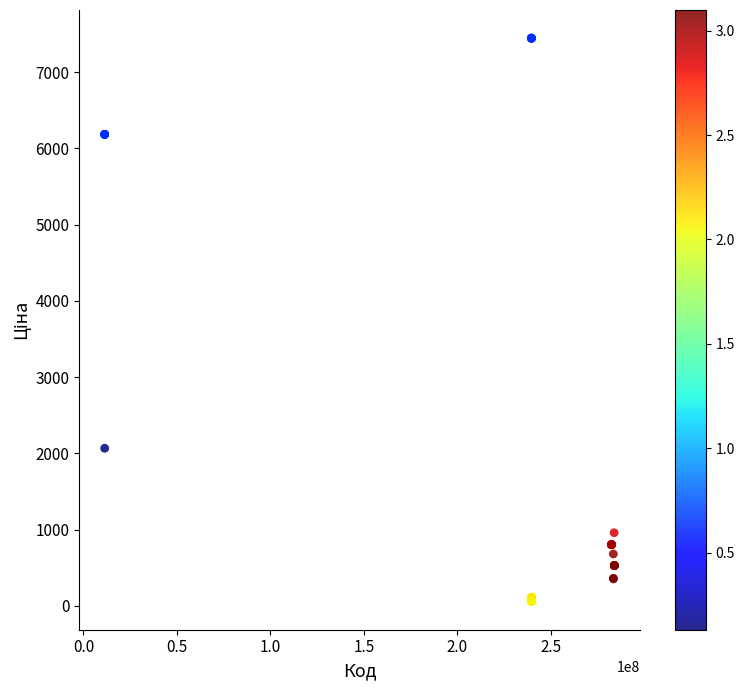

What Y value in the scatter plot is closest to 3750?

2066.2